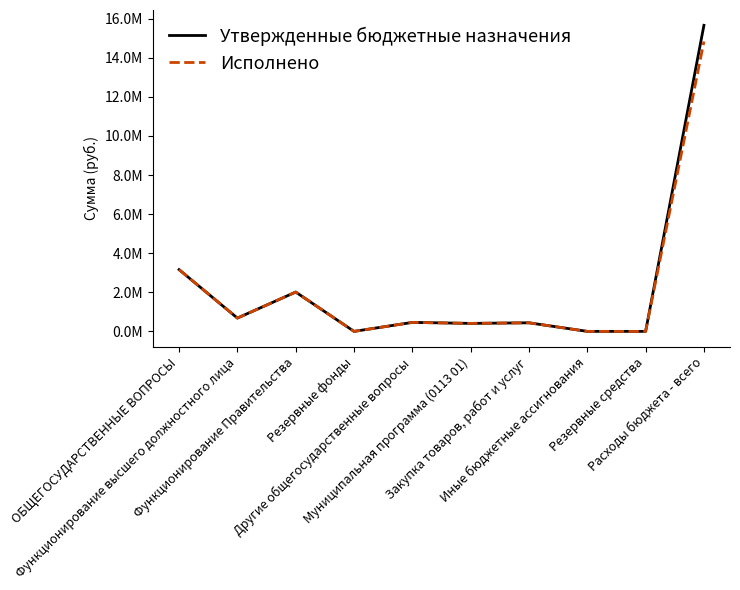

What is the difference between the highest and lowest values at Расходы бюджета - всего?

829538.1